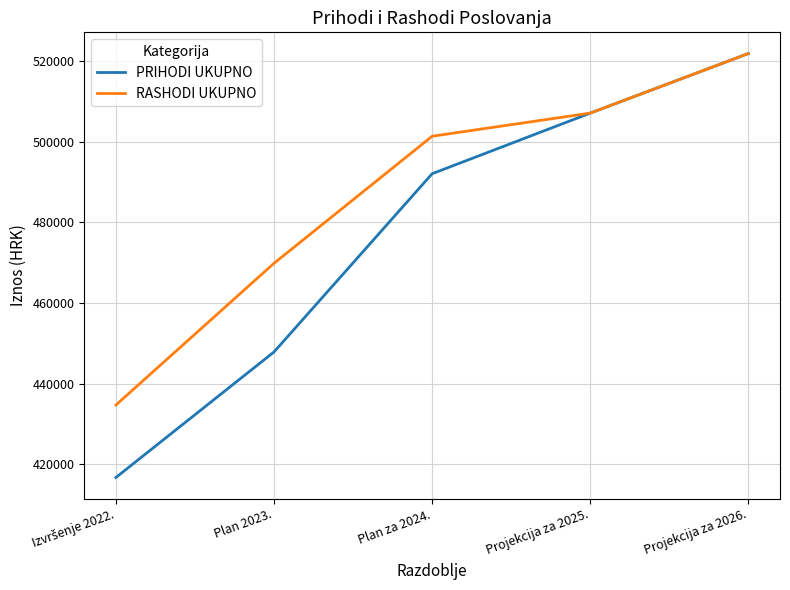

Between Plan 2023. and Plan za 2024., which series saw the biggest shift?

PRIHODI UKUPNO